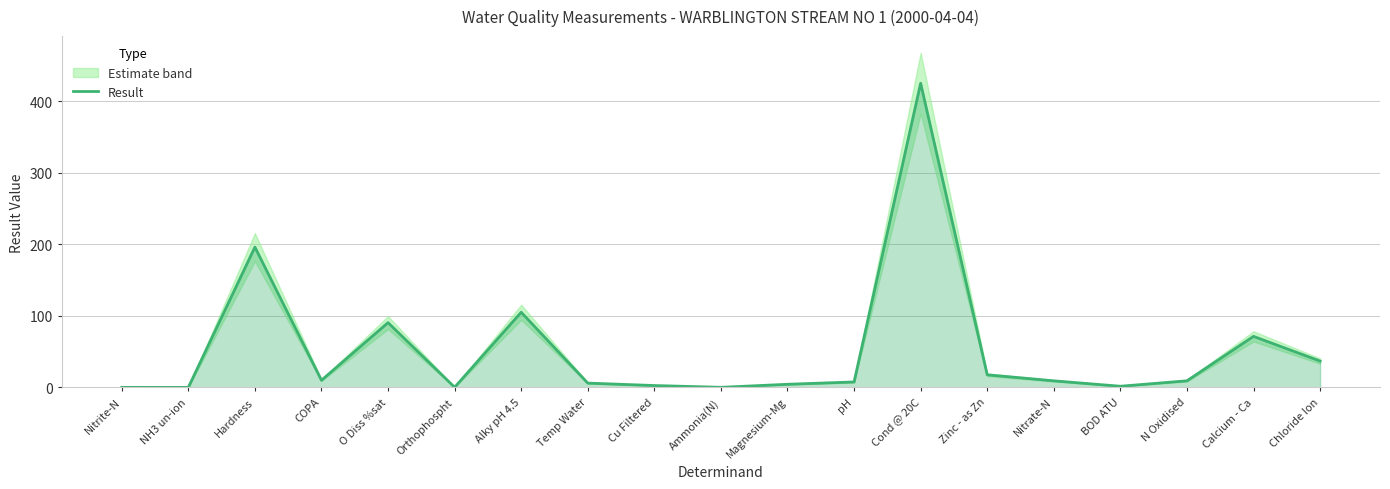

Which category has the highest value in the Result series?

Cond @ 20C